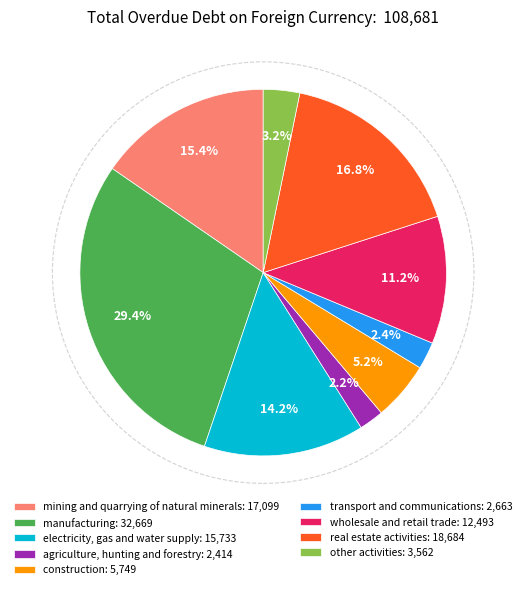

The mining and quarrying of natural minerals slice represents 15% of the pie. True or false?

True